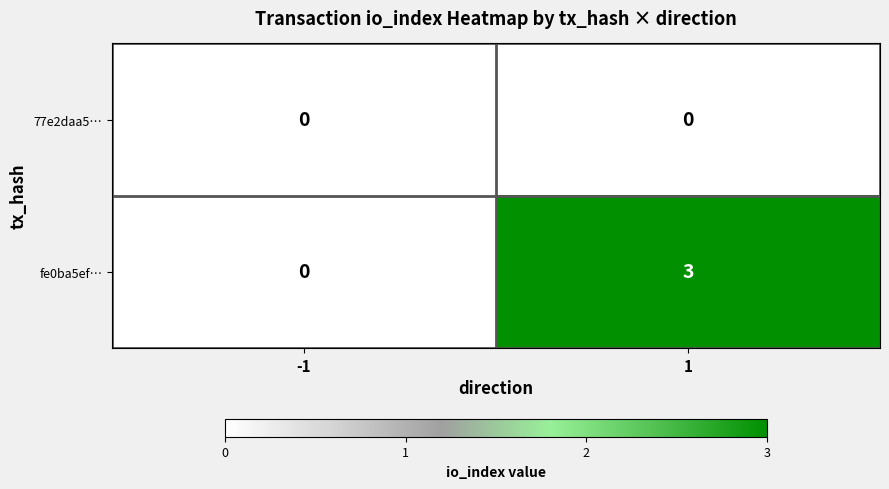

Which series has the largest total across all categories?

fe0ba5ef…